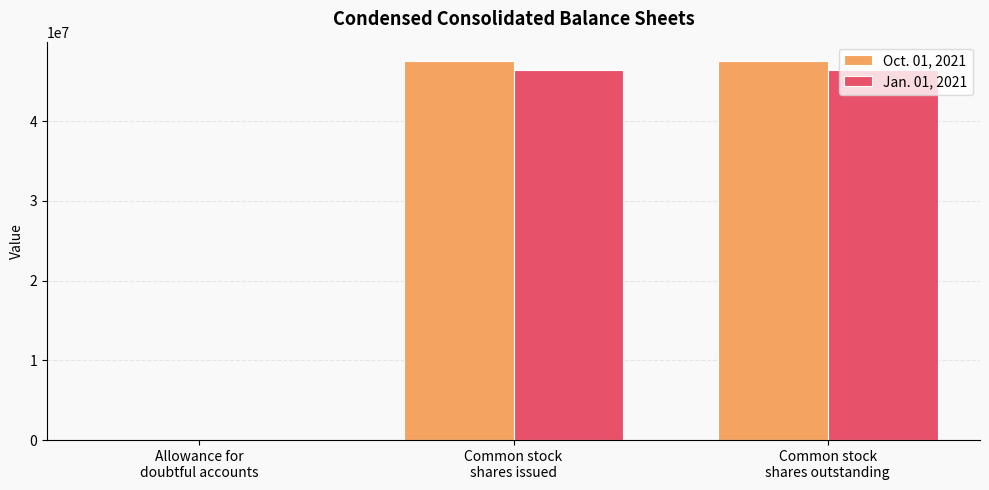

What is the sum of all Jan. 01, 2021 values?

92896059